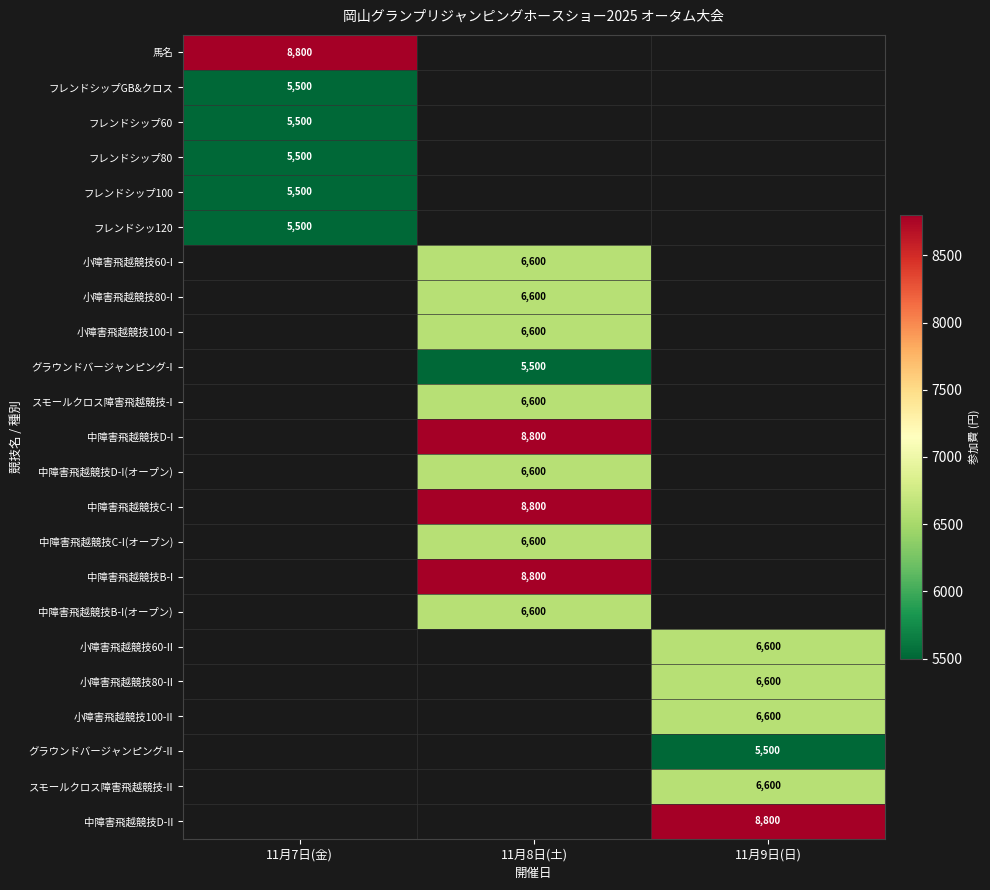

At how many categories does at least one series exceed 5907?

3